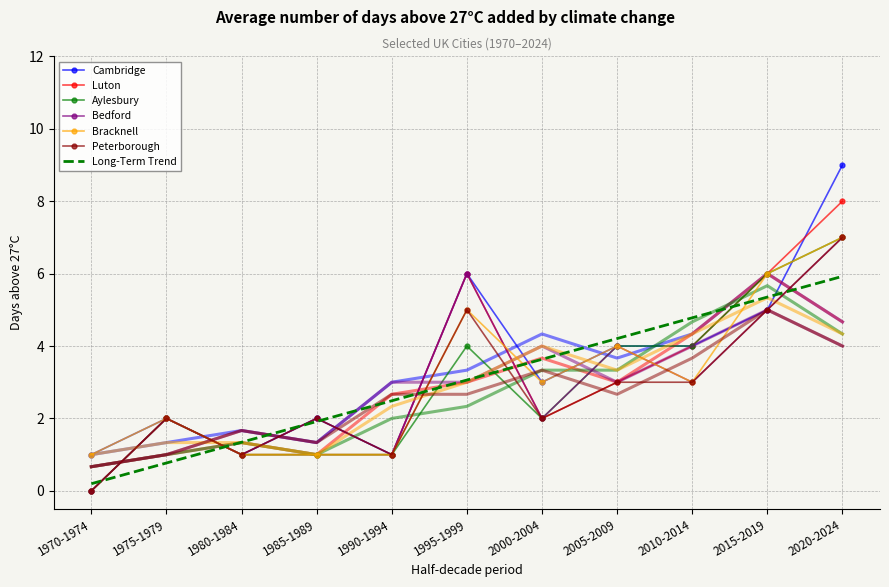

Is it true that Cambridge equals 8.0 at 1995-1999?

False